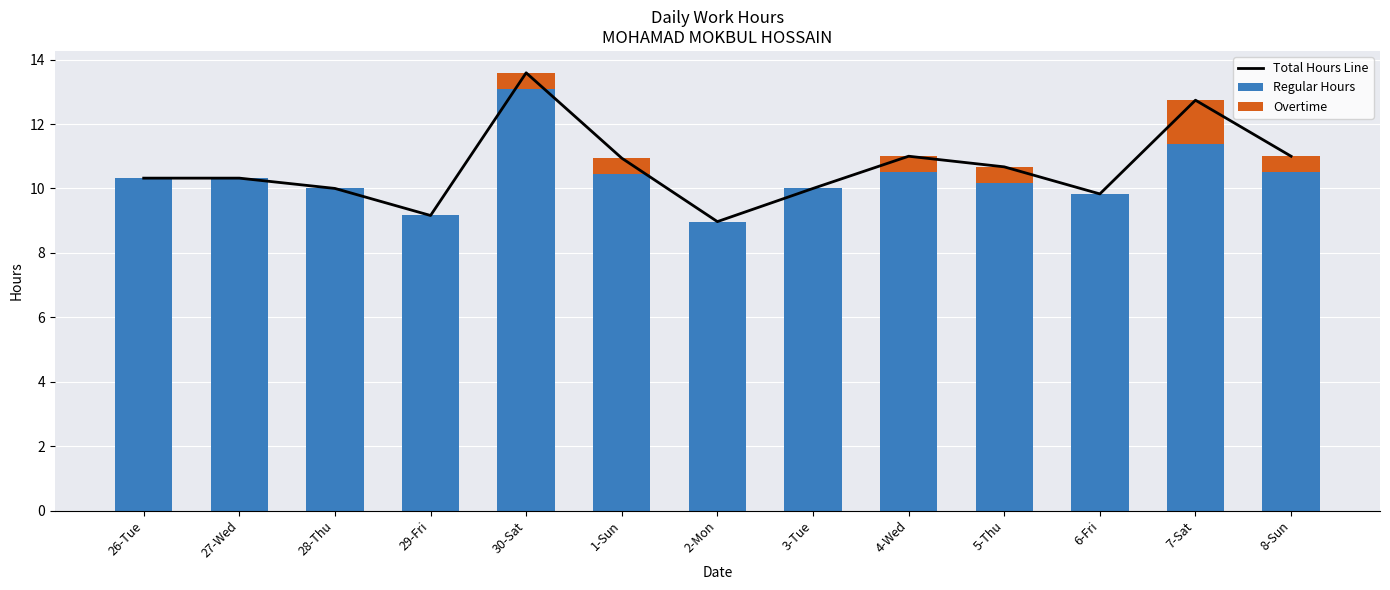

List the series in order of their peak value, highest first.

Total Hours Line, Regular Hours, Overtime